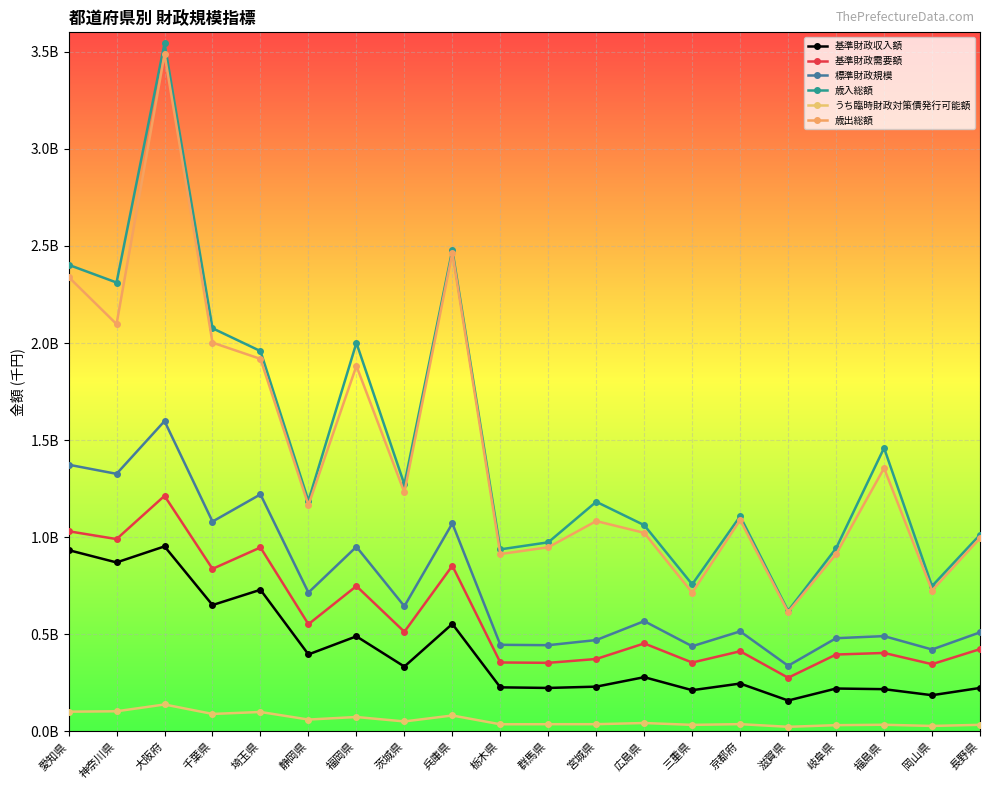

What is the difference between the highest and lowest values at 茨城県?

1220801123.0